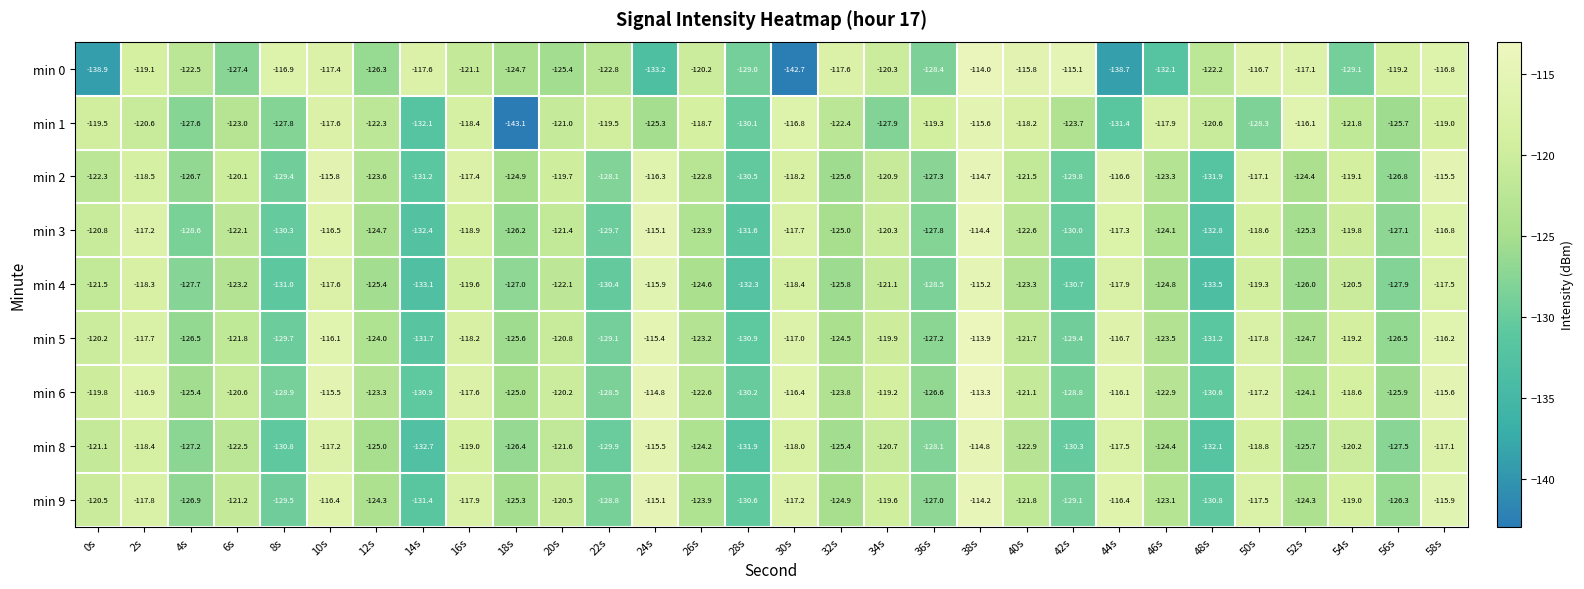

What is the minimum value for min 6?

-130.9